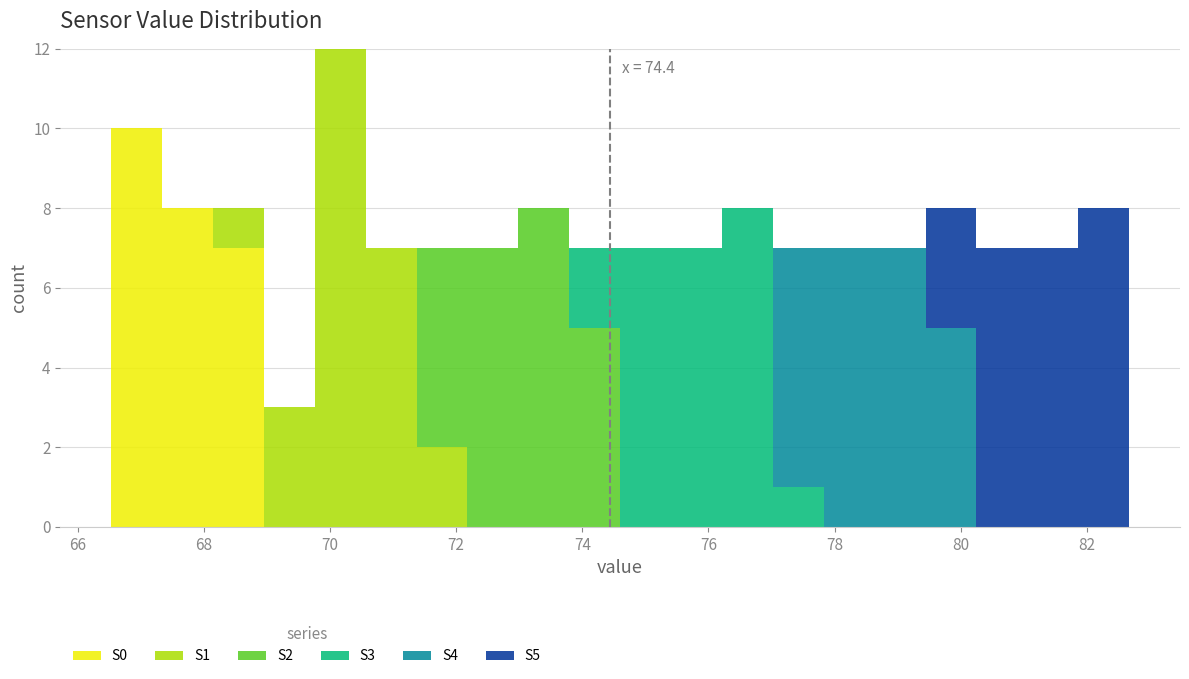

Which range on the x-axis has the tallest stacked bar (by total height)?

69.8 to 70.6